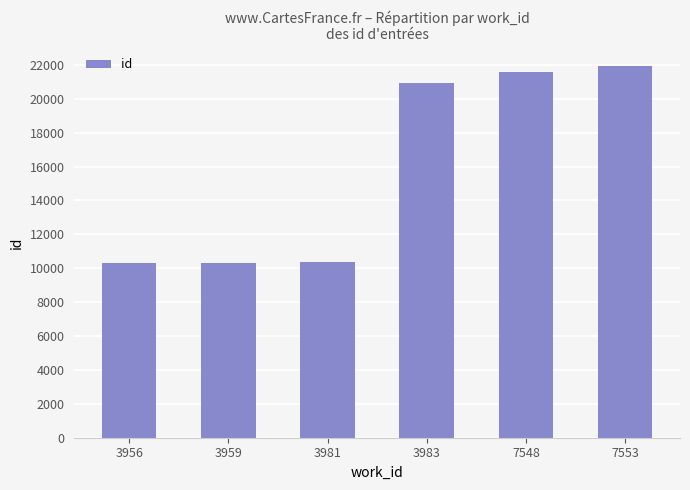

What is the value of the 4th bar from the left?

20929